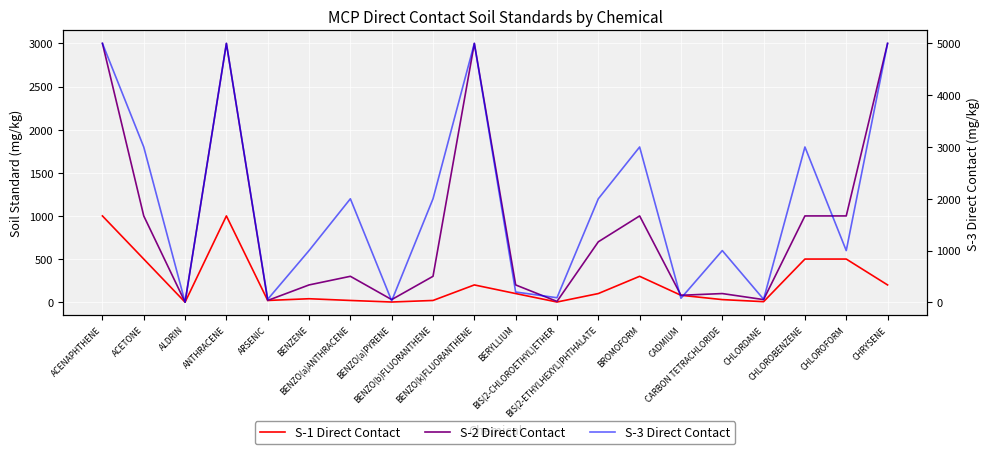

True or false: S-2 Direct Contact and S-1 Direct Contact cross at least once.

False